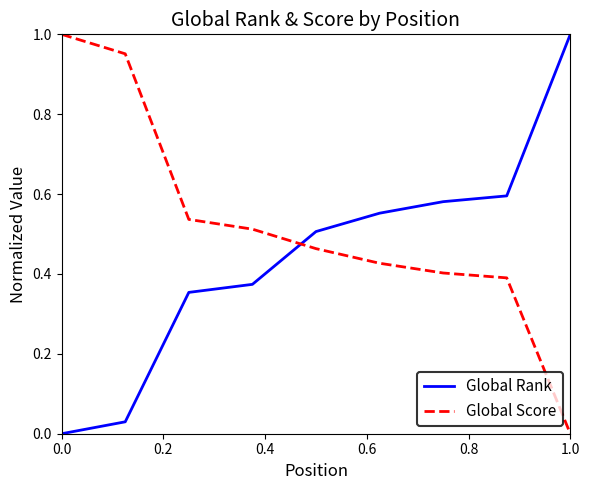

Which series has the largest total across all categories?

Global Score